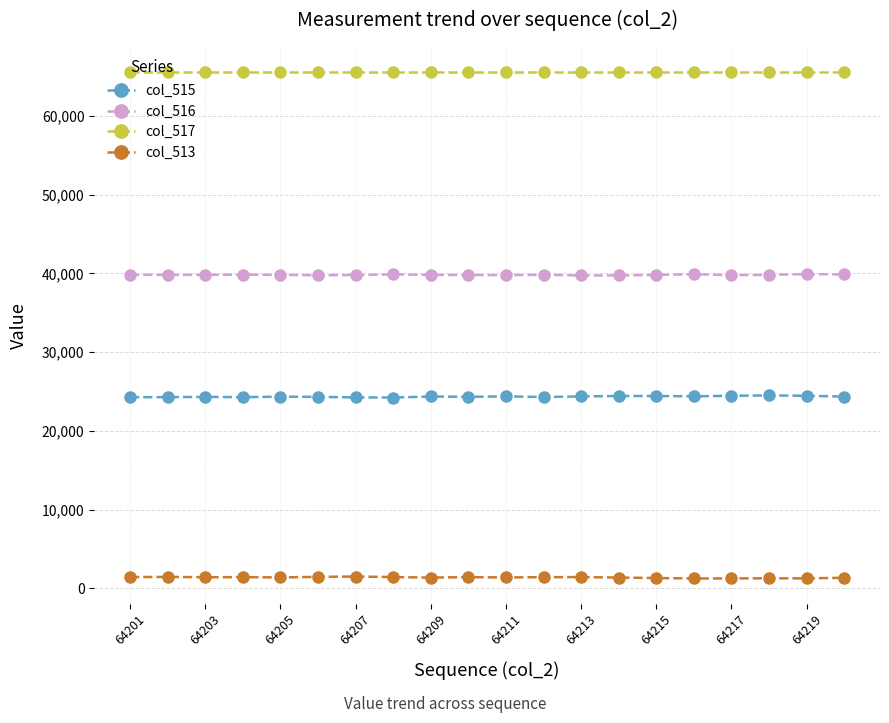

At how many categories does at least one series exceed 30788?

20